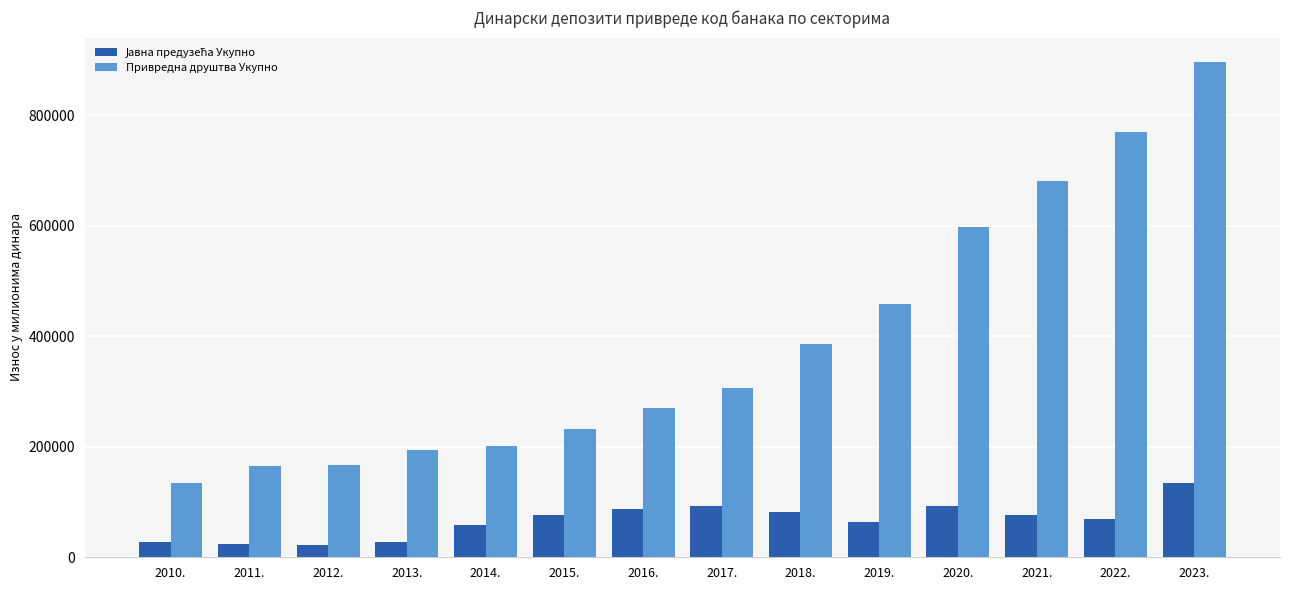

What is the minimum value for Привредна друштва Укупно?

135303.8